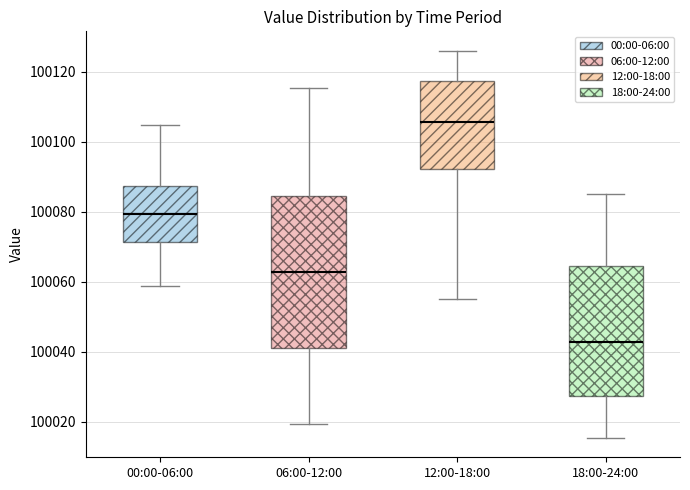

Reading left to right, read every box against the y-axis: the position of its median line, the range the box covers, and the ends of its whiskers. The values are not printed on the chart, so give them approximately, as read against the axis.

00:00-06:00: median 100080, box 100072 to 100088, whiskers 100058 to 100104
06:00-12:00: median 100062, box 100042 to 100084, whiskers 100020 to 100116
12:00-18:00: median 100106, box 100092 to 100118, whiskers 100056 to 100126
18:00-24:00: median 100042, box 100028 to 100064, whiskers 100016 to 100086